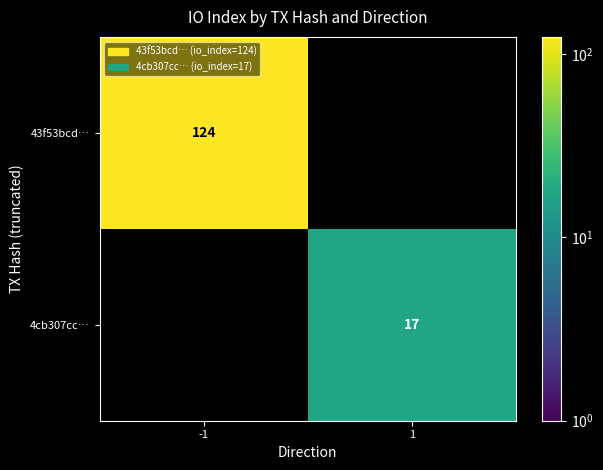

The 4cb307cc… series shows 7 at 1. True or false?

False